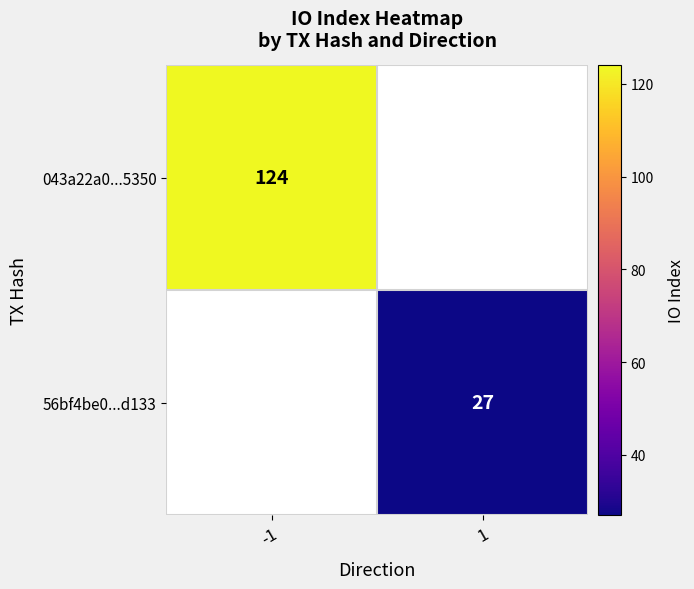

The value of 56bf4be0...d133 at 1 is 27. True or false?

True